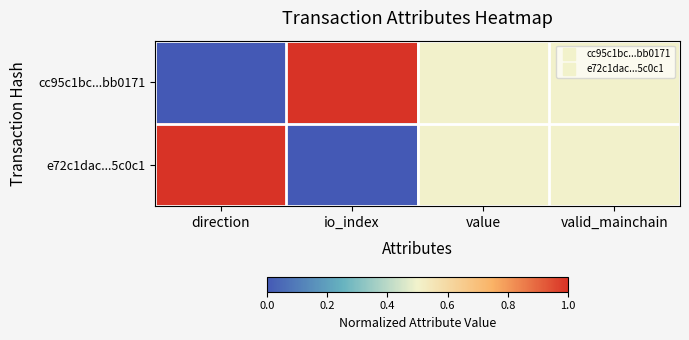

What is the spread (max minus min) of values at direction?

1.0